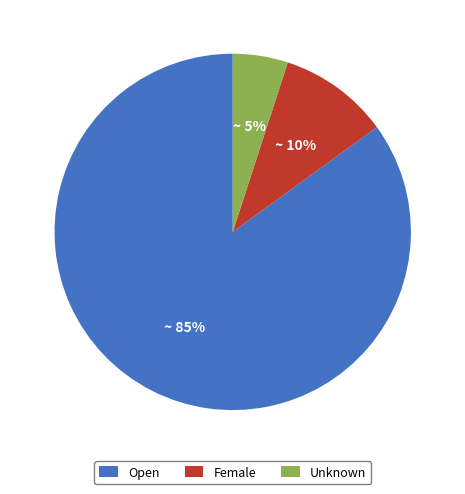

Rank the categories by value from highest to lowest.

Open, Female, Unknown